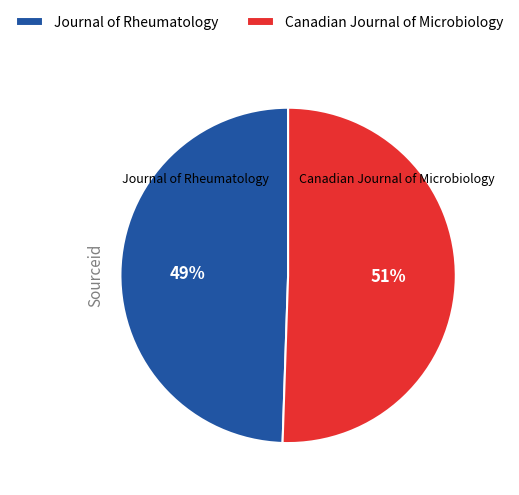

To the nearest percent, what is the combined percentage of Journal of Rheumatology and Canadian Journal of Microbiology?

100%